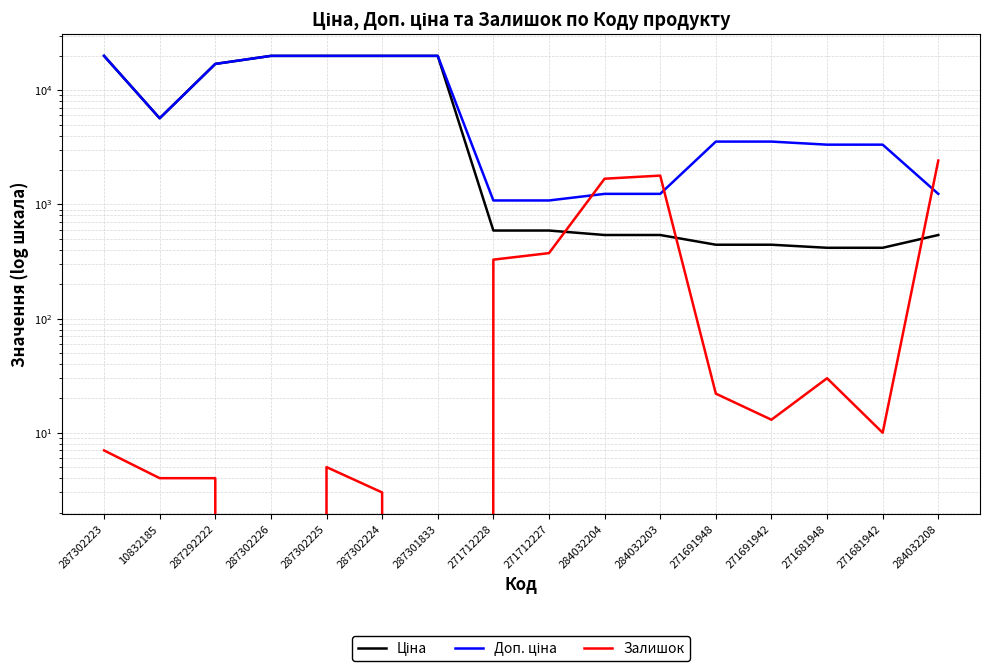

The Ціна series shows 29566.1 at 287301833. True or false?

False